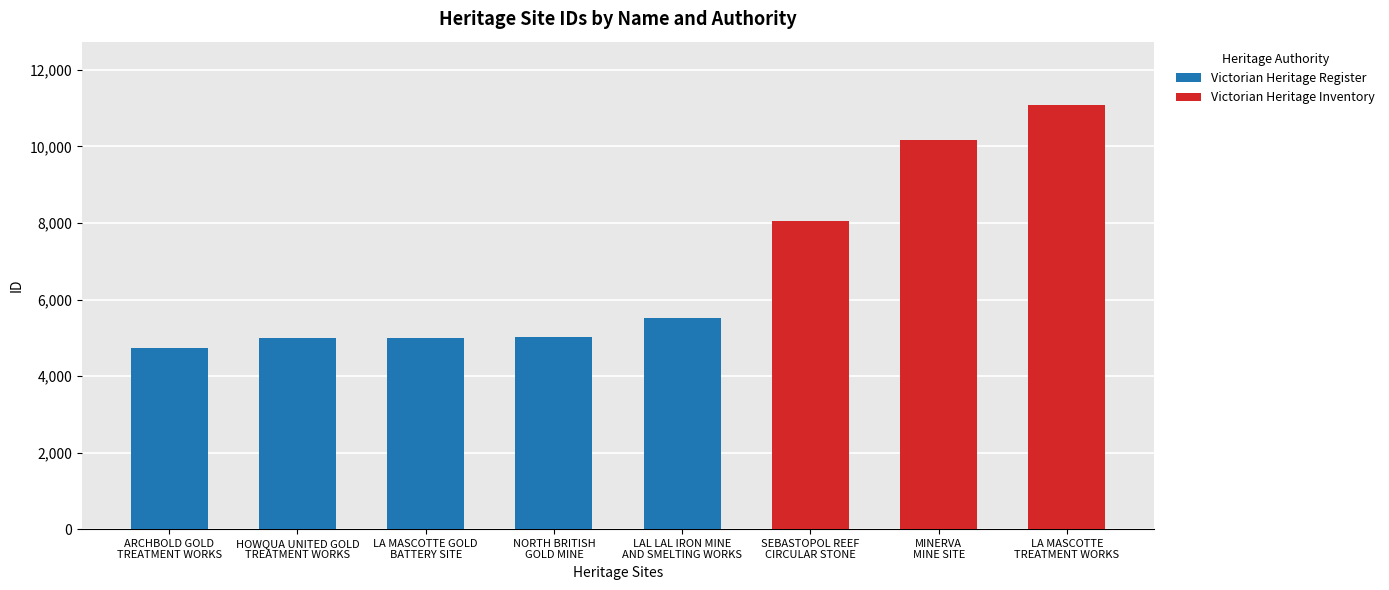

Reading left to right, list all the values displayed in this chart.

4740	4999	5007	5020	5514	8051	10180	11076